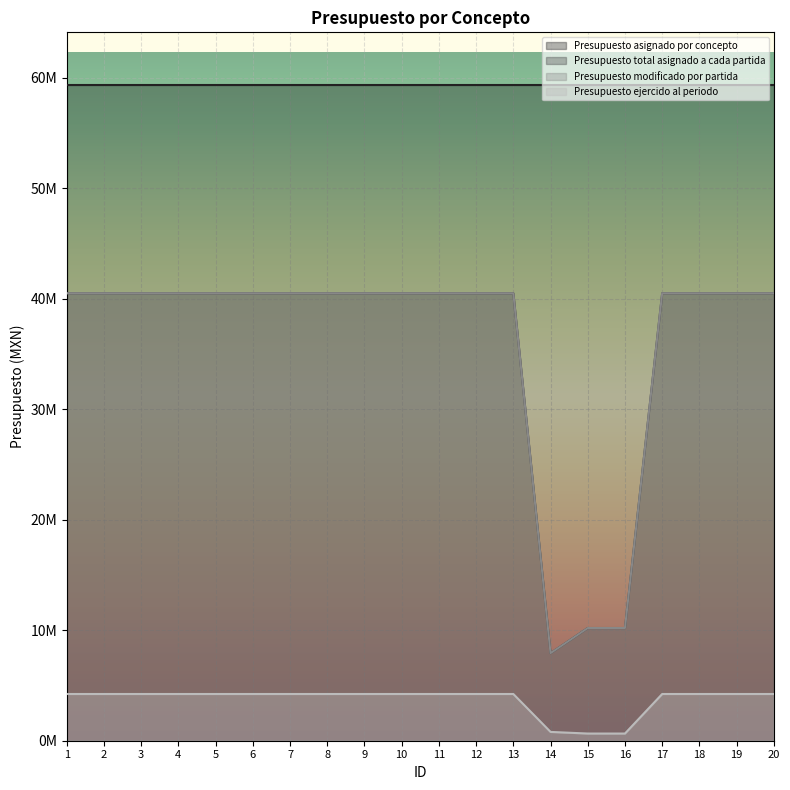

At which category is the sum across all series the highest?

1